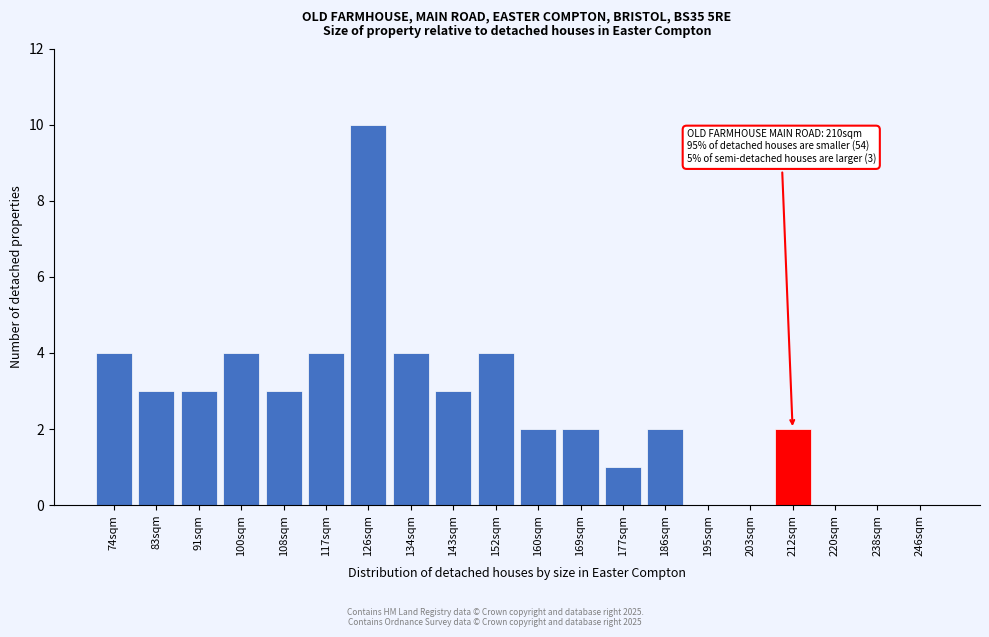

Reading left to right, extract all data points from this chart.

74sqm=4	83sqm=3	91sqm=3	100sqm=4	108sqm=3	117sqm=4	126sqm=10	134sqm=4	143sqm=3	152sqm=4	160sqm=2	169sqm=2	177sqm=1	186sqm=2	195sqm=0	203sqm=0	212sqm=2	220sqm=0	238sqm=0	246sqm=0